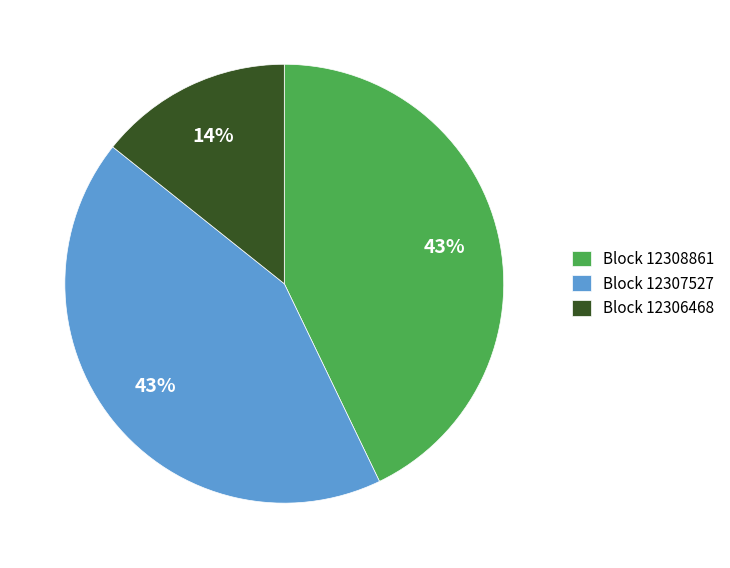

How many slices are in this pie chart?

3